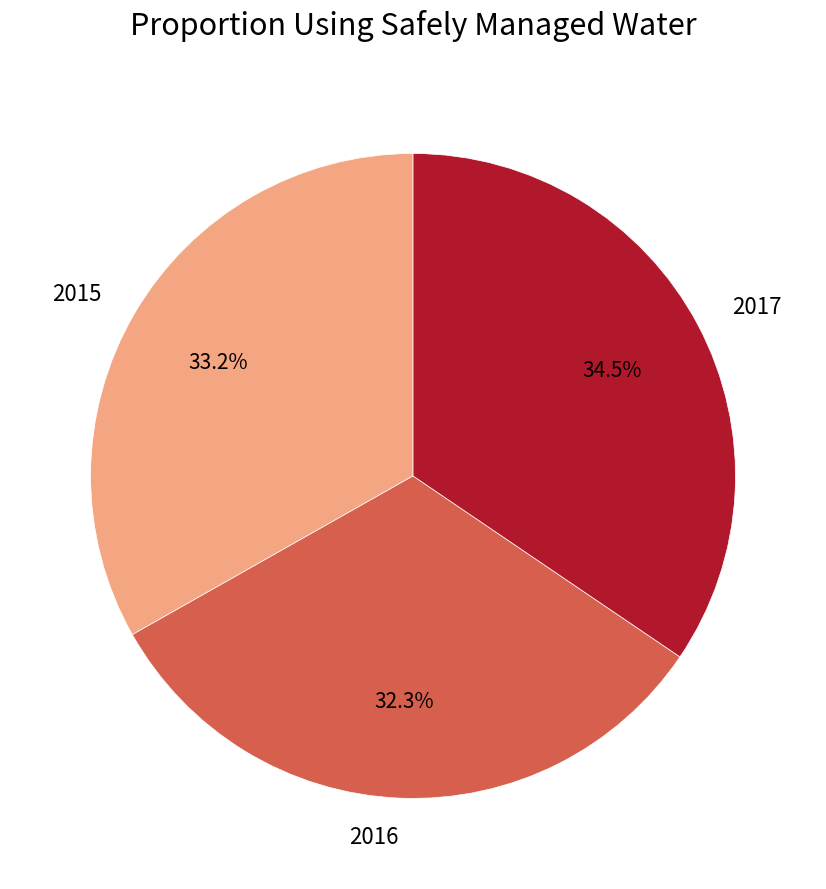

What is the smallest slice in the pie chart?

2016